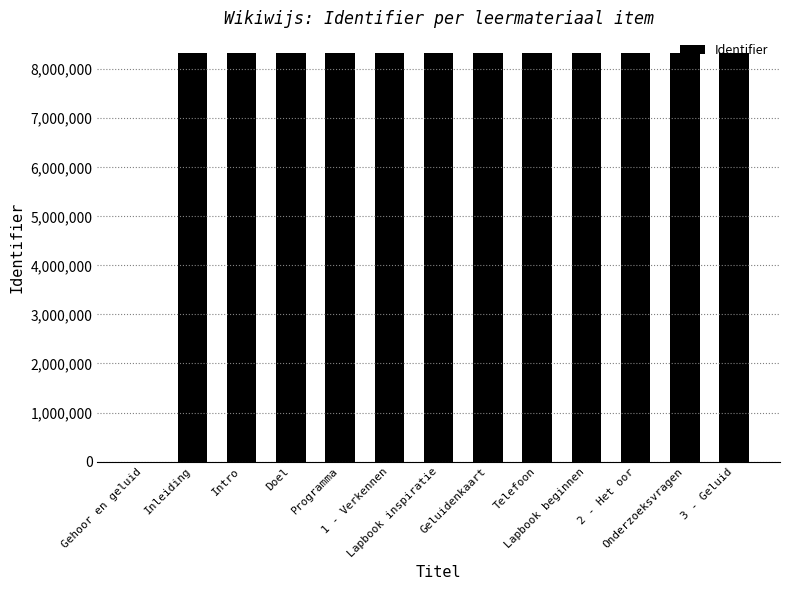

What is the sum of all values?

100018654